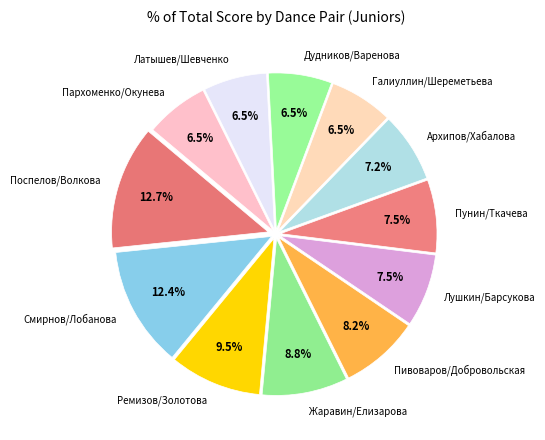

Combined, do Пархоменко/Окунева and Дудников/Варенова account for over 50%?

No